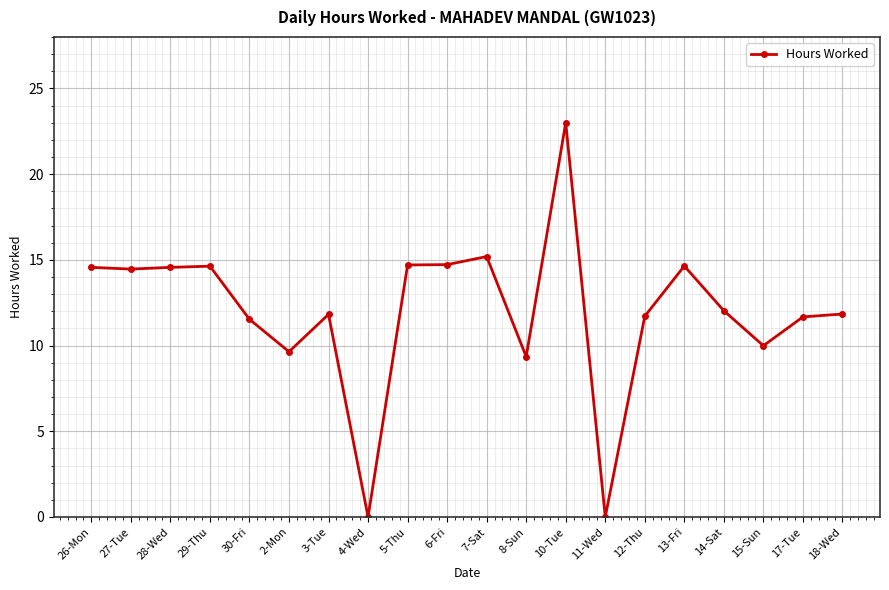

What is the maximum value shown in the chart?

23.0